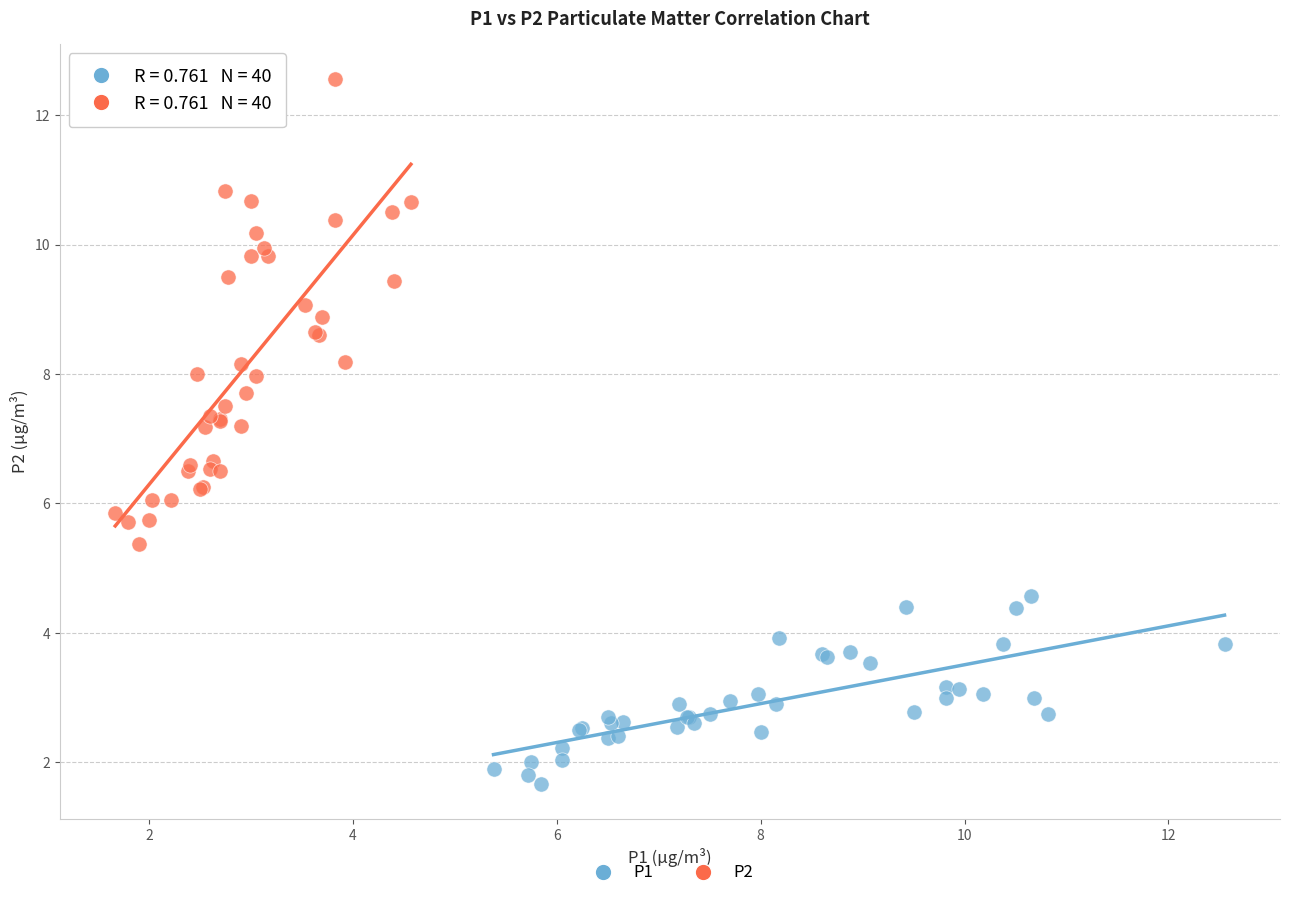

Which series contains the highest Y value?

P2